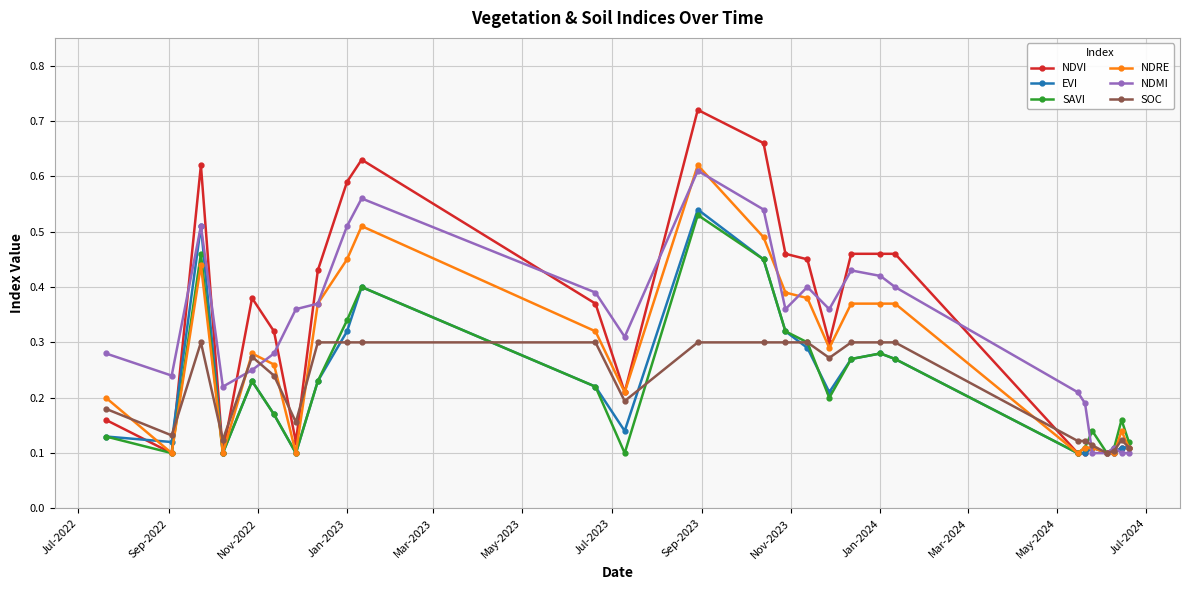

Which series has the largest range (max minus min)?

NDVI